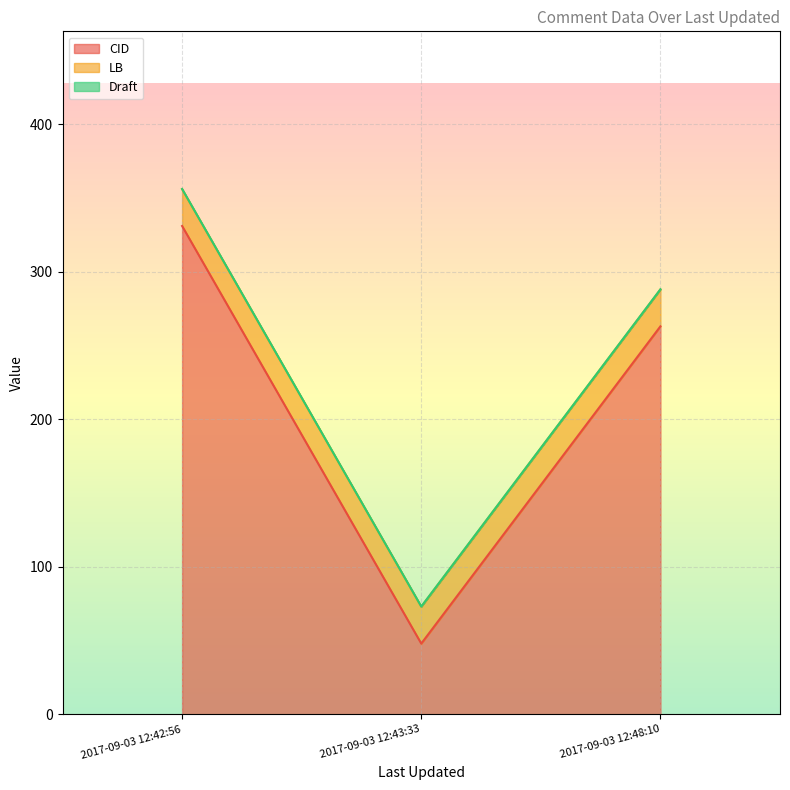

At which category is the sum across all series the highest?

2017-09-03 12:42:56